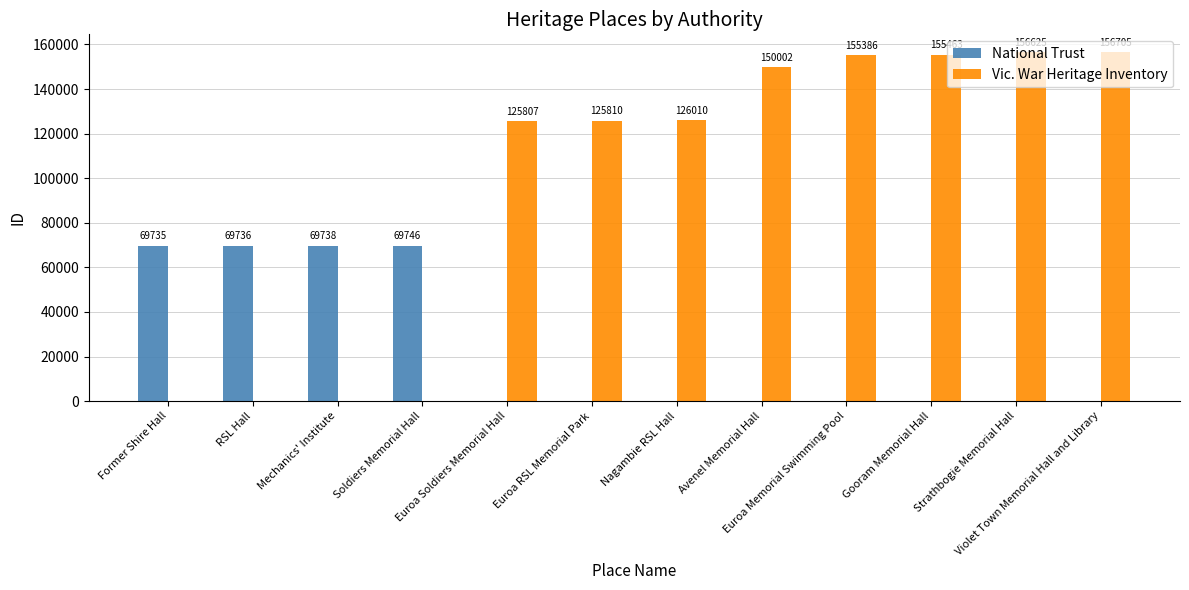

How many groups of bars are there?

12